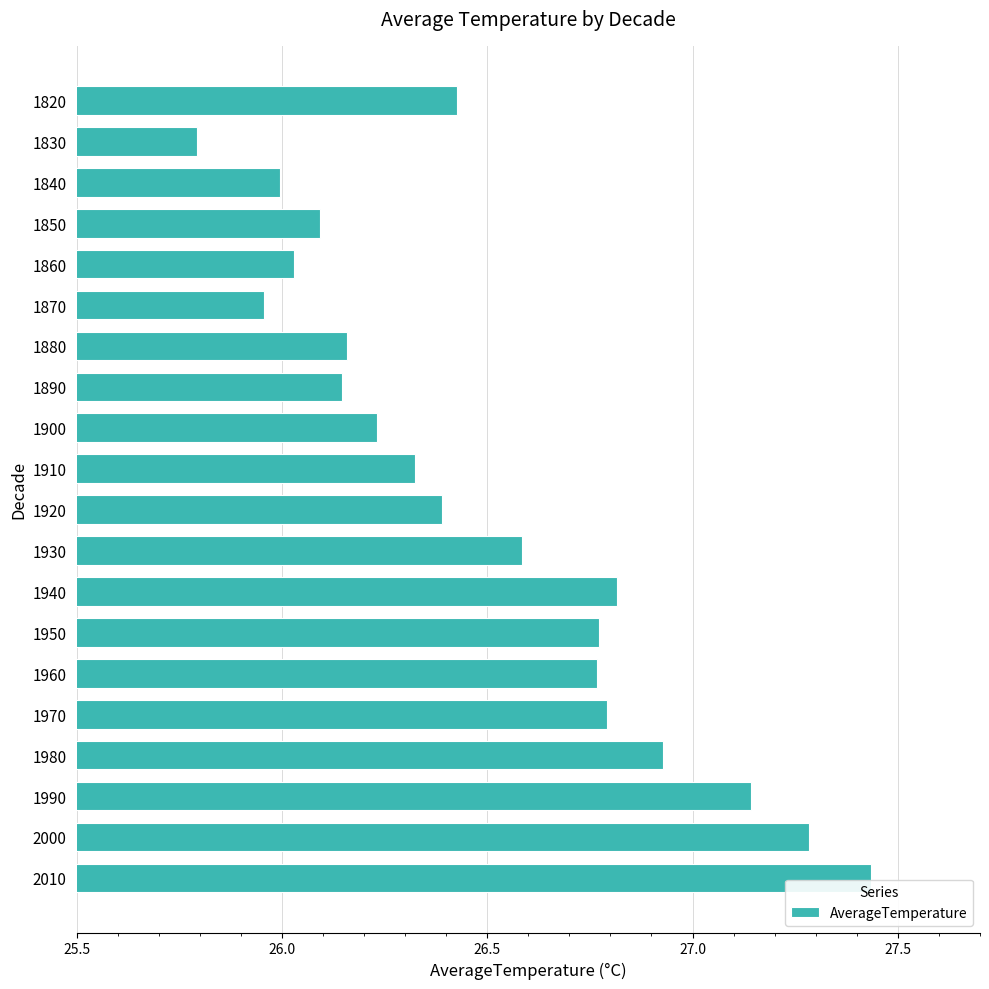

Is it true that the value at 1940 is 37.8?

False